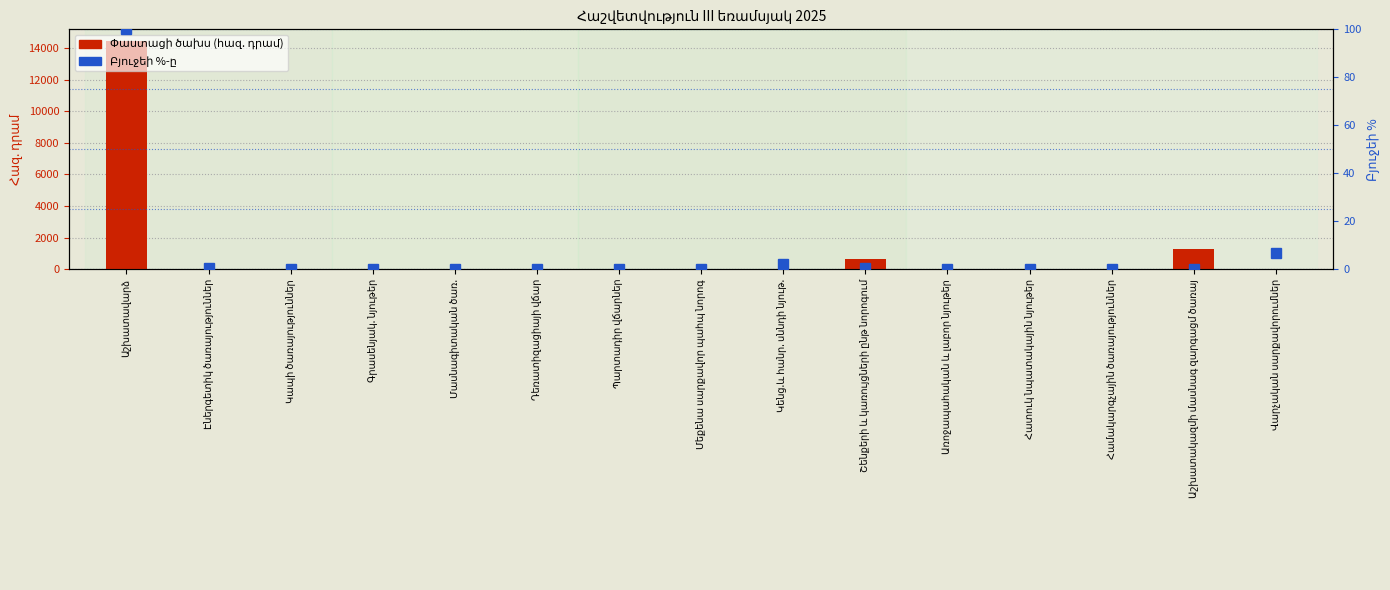

Which series has the largest range (max minus min)?

Փաստացի ծախս